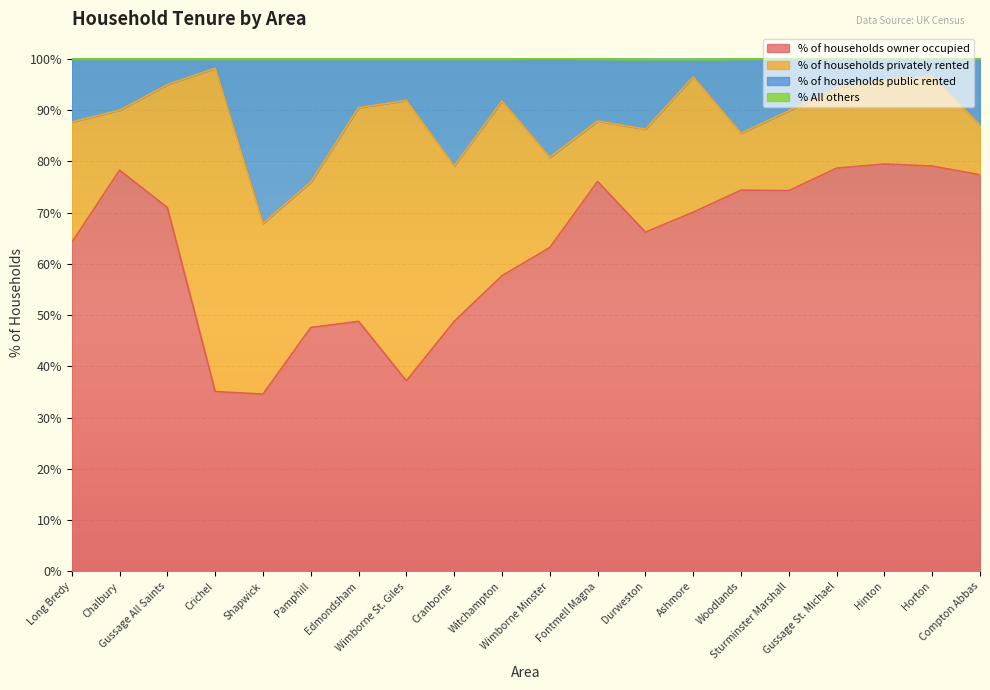

What is the minimum value for % of households owner occupied?

34.6